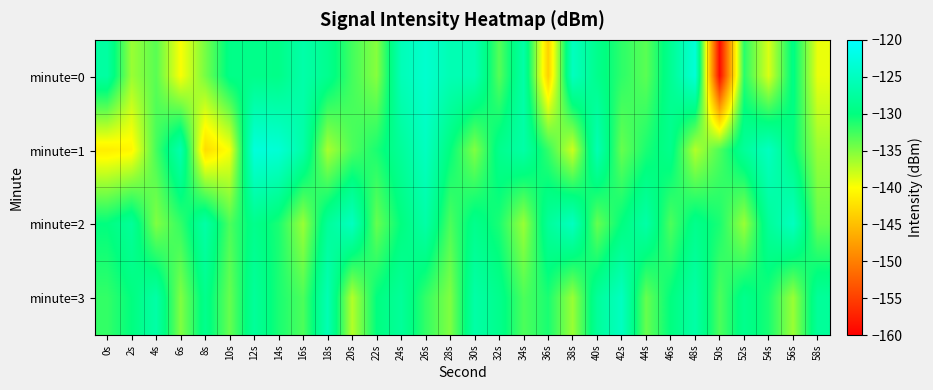

Which series has the largest range (max minus min)?

minute=0